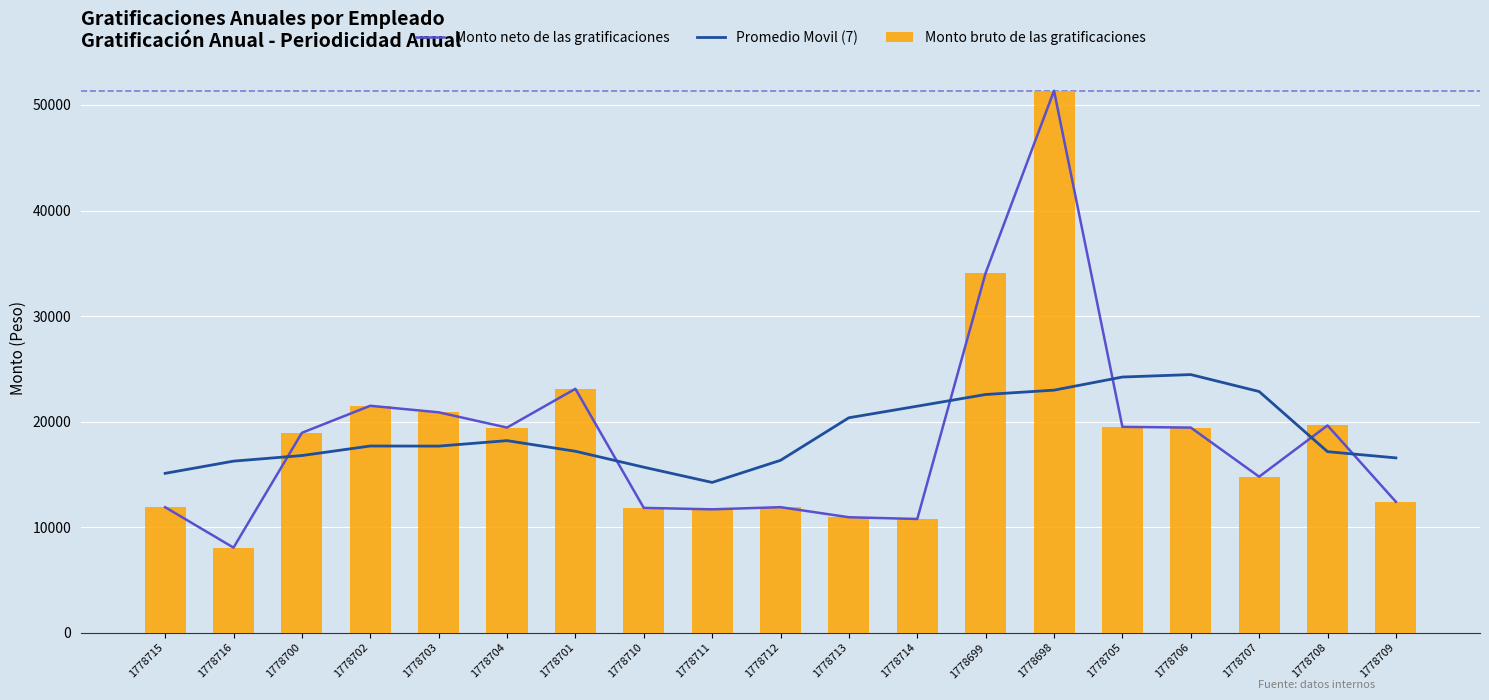

The Promedio Movil (7) series shows 15676.7 at 1778710. True or false?

True